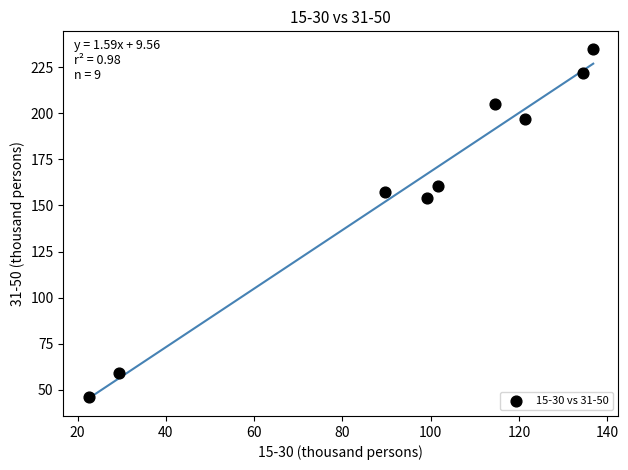

What Y value in the scatter plot is closest to 140?

154.0